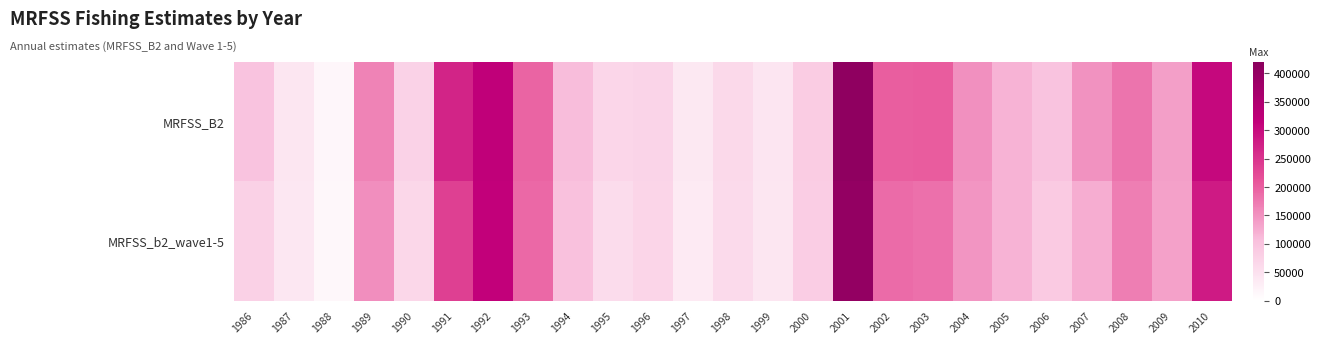

Which series has the largest total across all categories?

MRFSS_B2